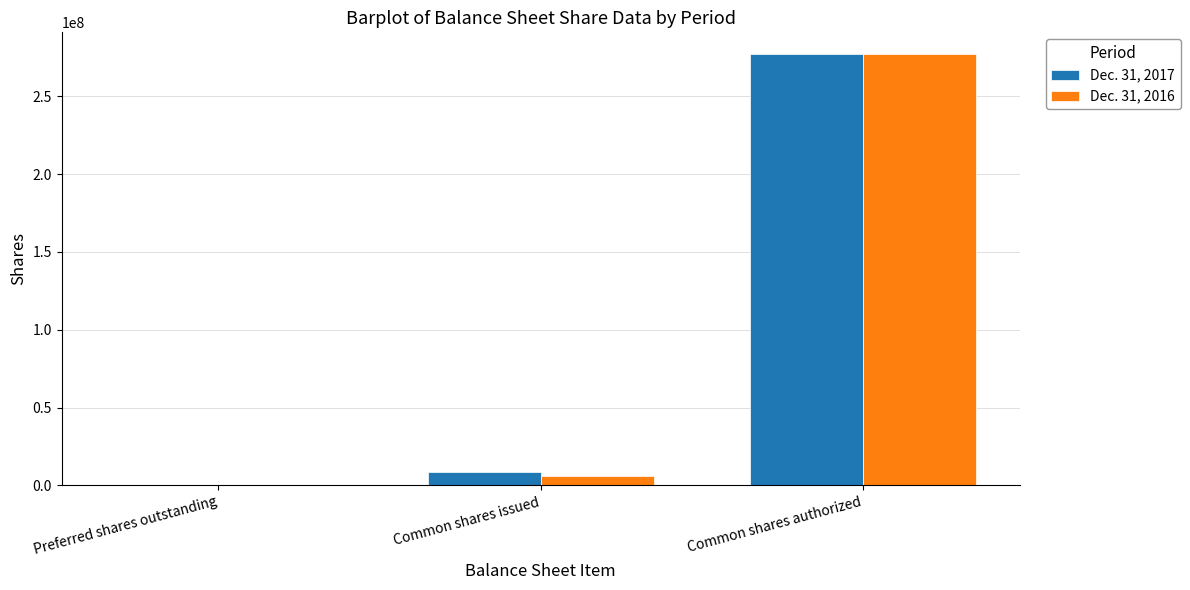

The Dec. 31, 2016 series shows 120634925 at Preferred shares outstanding. True or false?

False